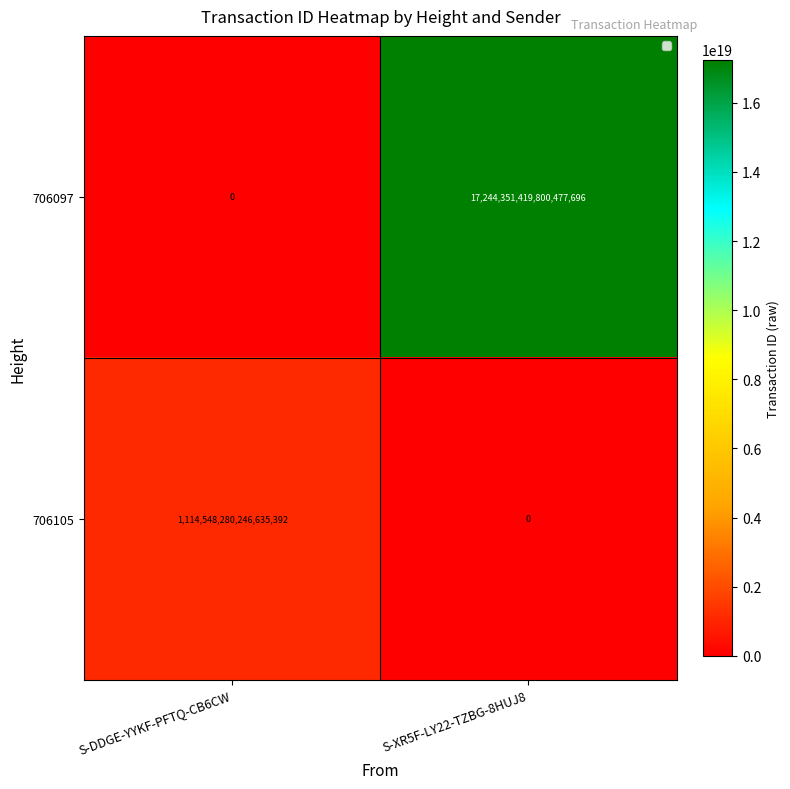

Is the value of 706105 at S-DDGE-YYKF-PFTQ-CB6CW greater than the value of 706097 at S-XR5F-LY22-TZBG-8HUJ8?

No